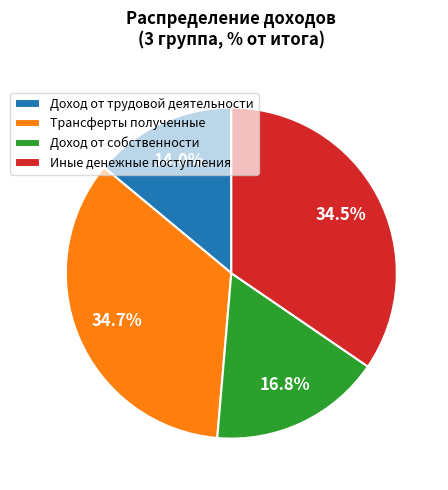

To the nearest percent, what is the combined percentage of Иные денежные поступления and Трансферты полученные?

69%